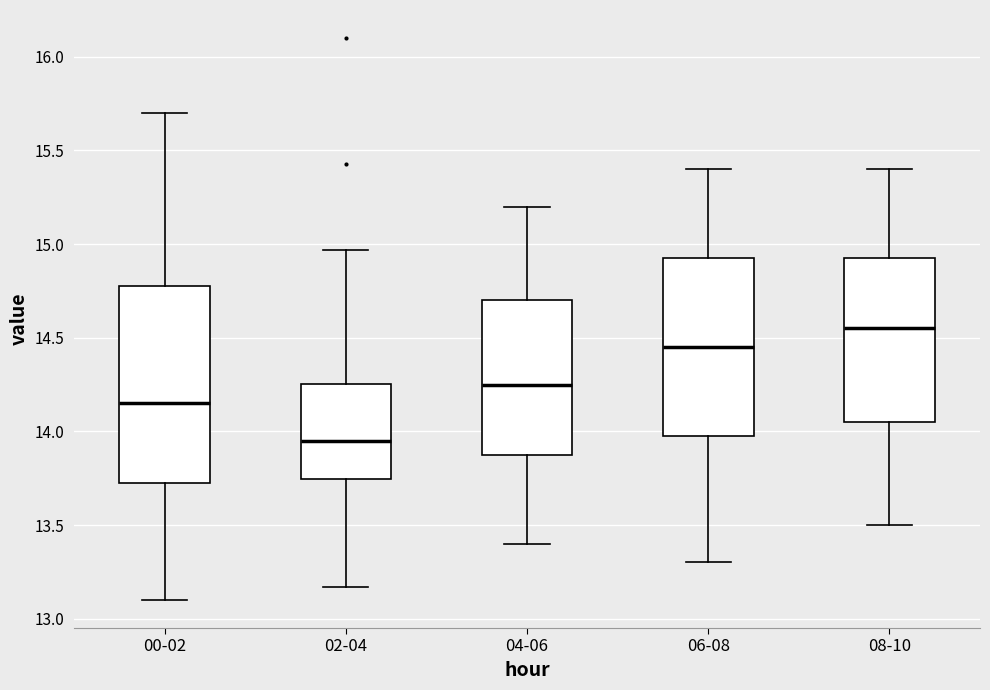

Reading left to right, read every box against the y-axis: the position of its median line, the range the box covers, and the ends of its whiskers. The values are not printed on the chart, so give them approximately, as read against the axis.

00-02: median 14.15, box 13.70 to 14.80, whiskers 13.10 to 15.70
02-04: median 13.95, box 13.75 to 14.25, whiskers 13.15 to 14.95
04-06: median 14.25, box 13.90 to 14.70, whiskers 13.40 to 15.20
06-08: median 14.45, box 14.00 to 14.95, whiskers 13.30 to 15.40
08-10: median 14.55, box 14.05 to 14.95, whiskers 13.50 to 15.40